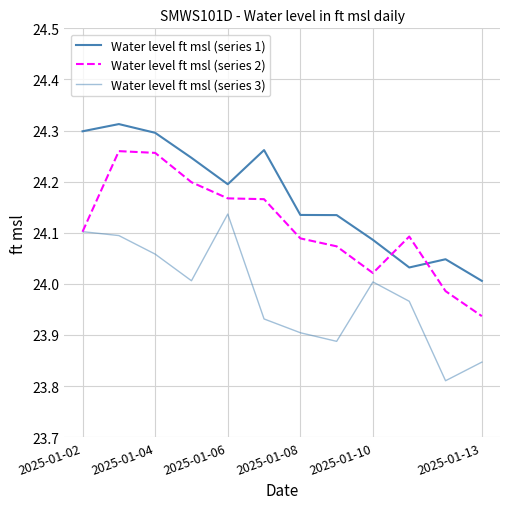

Is this an area chart (filled region under the line)?

No